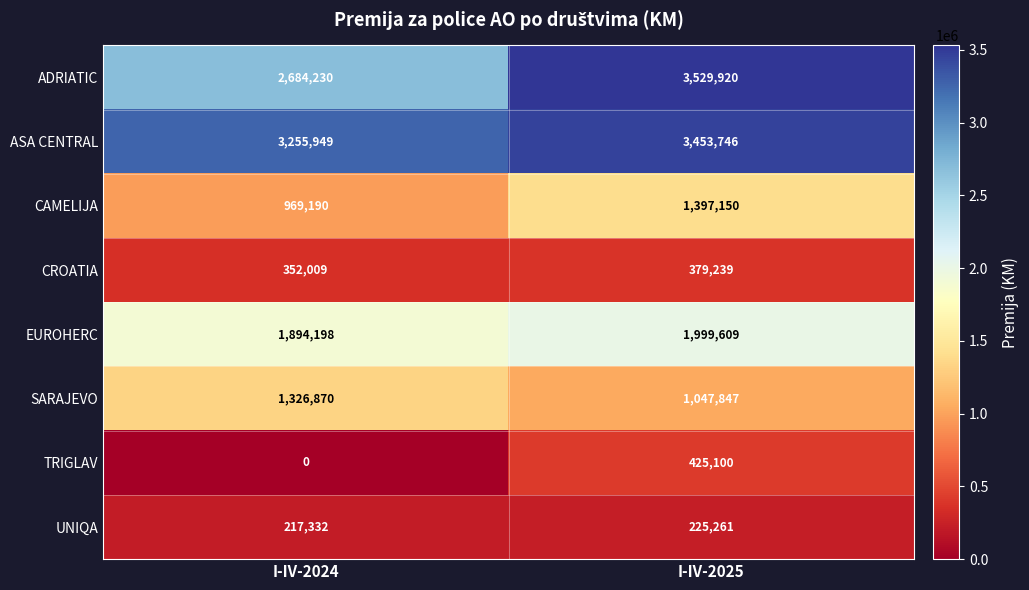

Reading left to right, what are all the values shown in this chart?

ADRIATIC: 2684230	3529920
ASA CENTRAL: 3255949	3453746
CAMELIJA: 969190	1397150
CROATIA: 352009	379239
EUROHERC: 1894198	1999609
SARAJEVO: 1326870	1047847
TRIGLAV: 0	425100
UNIQA: 217332	225261